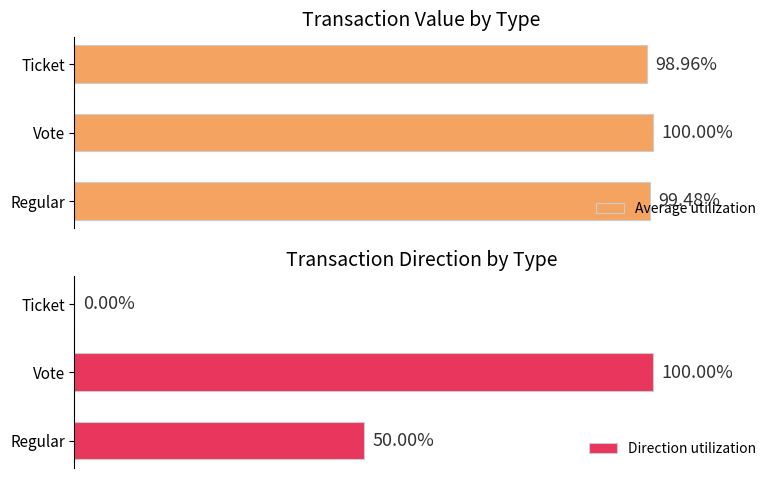

List the labels in order of Average utilization value, smallest first.

Ticket, Regular, Vote